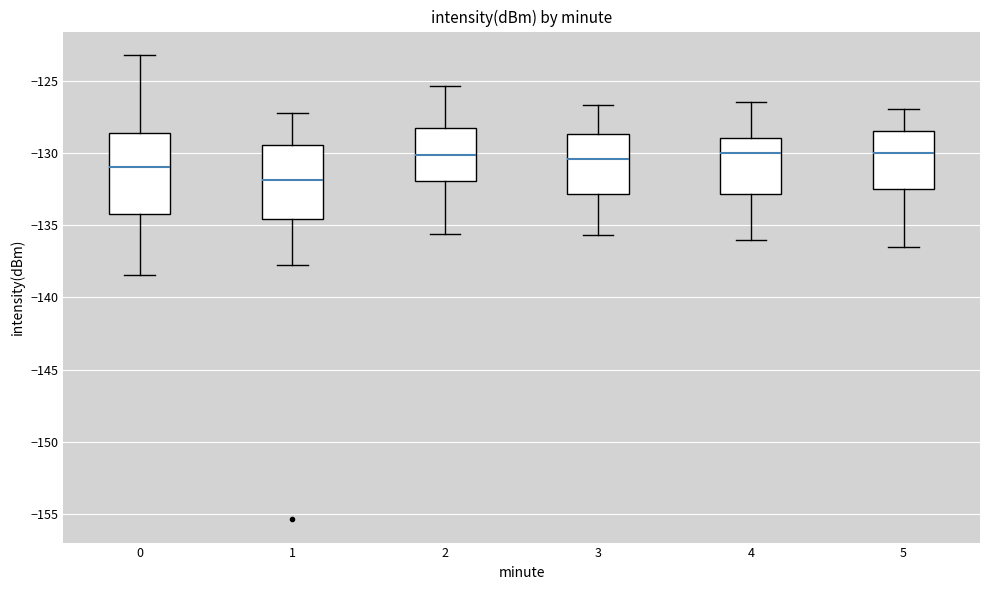

Reading left to right, read every box against the y-axis: the position of its median line, the range the box covers, and the ends of its whiskers. The values are not printed on the chart, so give them approximately, as read against the axis.

0: median -131.0, box -134.0 to -128.5, whiskers -138.5 to -123.0
1: median -132.0, box -134.5 to -129.5, whiskers -138.0 to -127.0
2: median -130.0, box -132.0 to -128.5, whiskers -135.5 to -125.5
3: median -130.5, box -133.0 to -128.5, whiskers -135.5 to -126.5
4: median -130.0, box -133.0 to -129.0, whiskers -136.0 to -126.5
5: median -130.0, box -132.5 to -128.5, whiskers -136.5 to -127.0